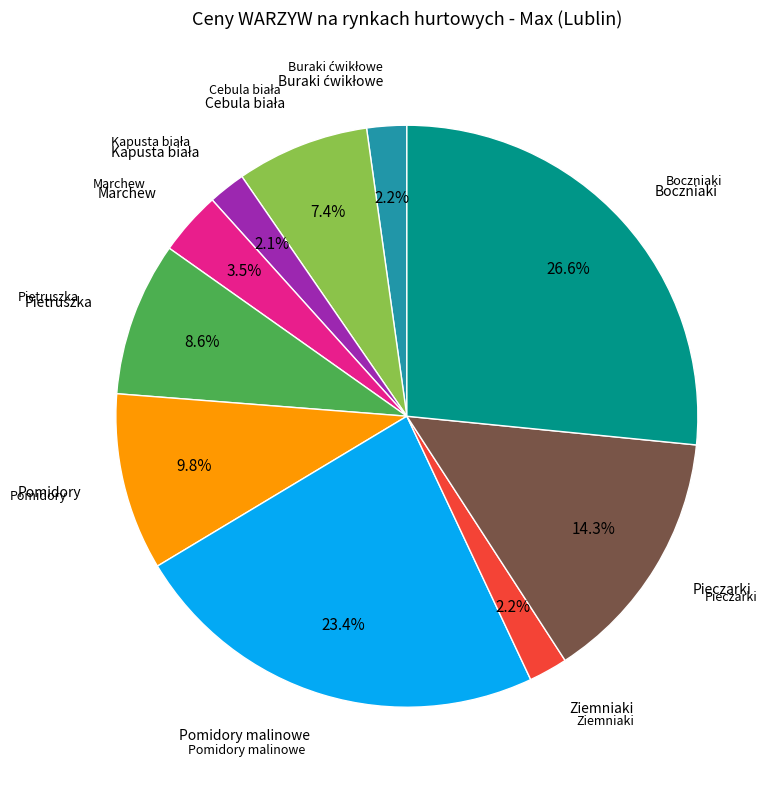

Is there any slice that represents more than half of the pie?

No